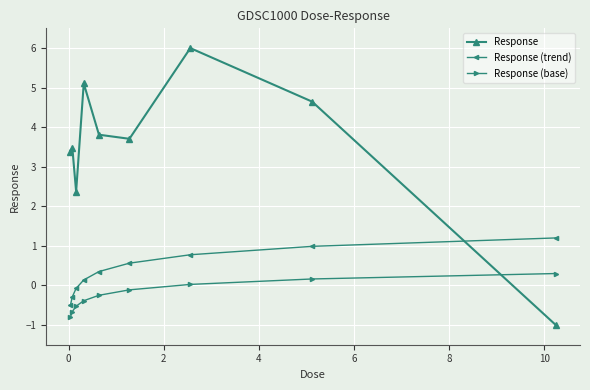

Which series has the largest total across all categories?

Response